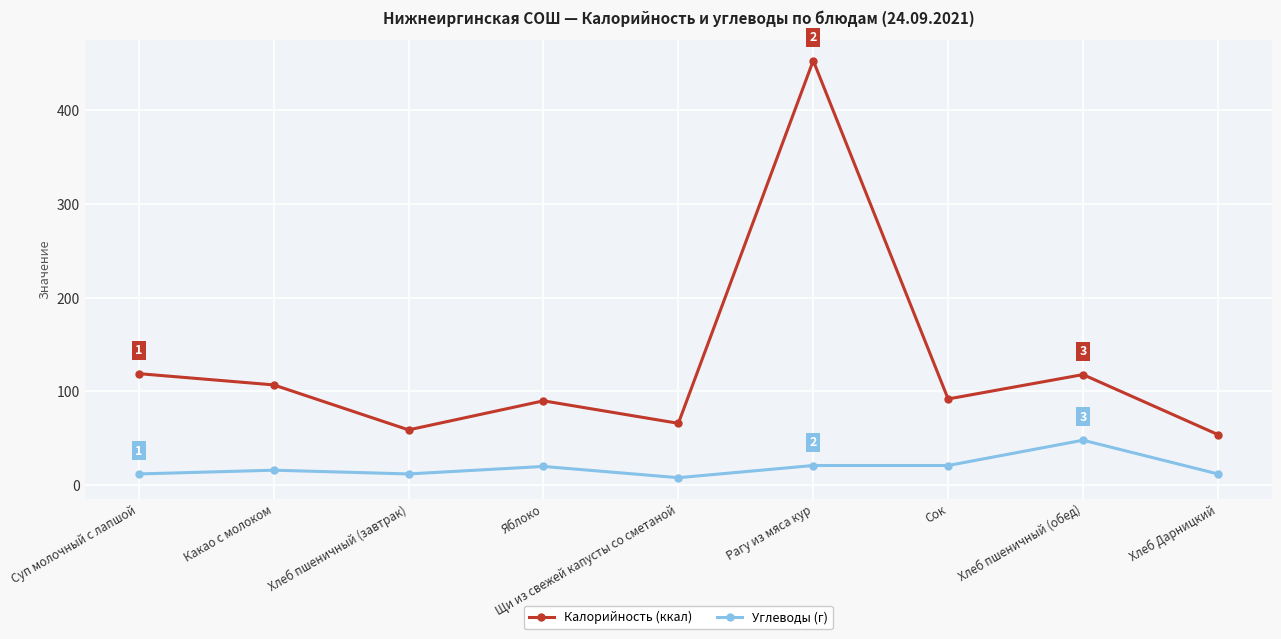

The value of Калорийность (ккал) at Яблоко is 90. True or false?

True